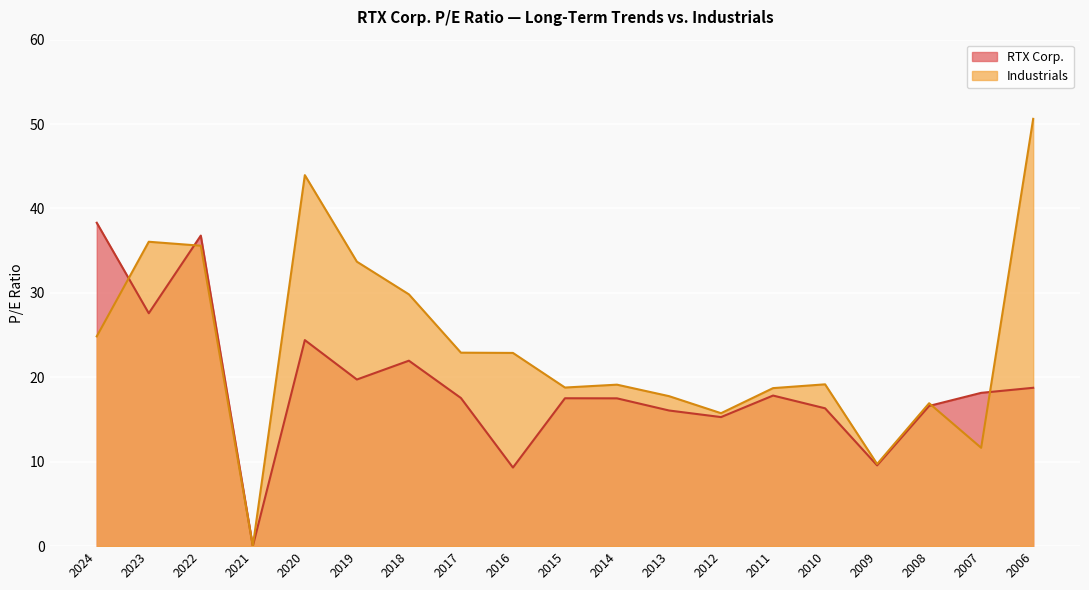

What is the value of the Industrials point at the 11th from the left?

19.1